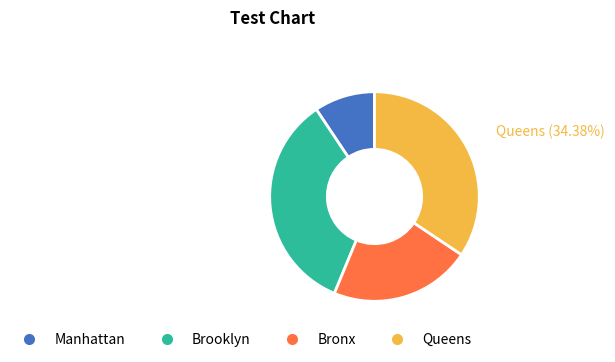

Do Queens and Bronx together represent more than half of the pie?

Yes